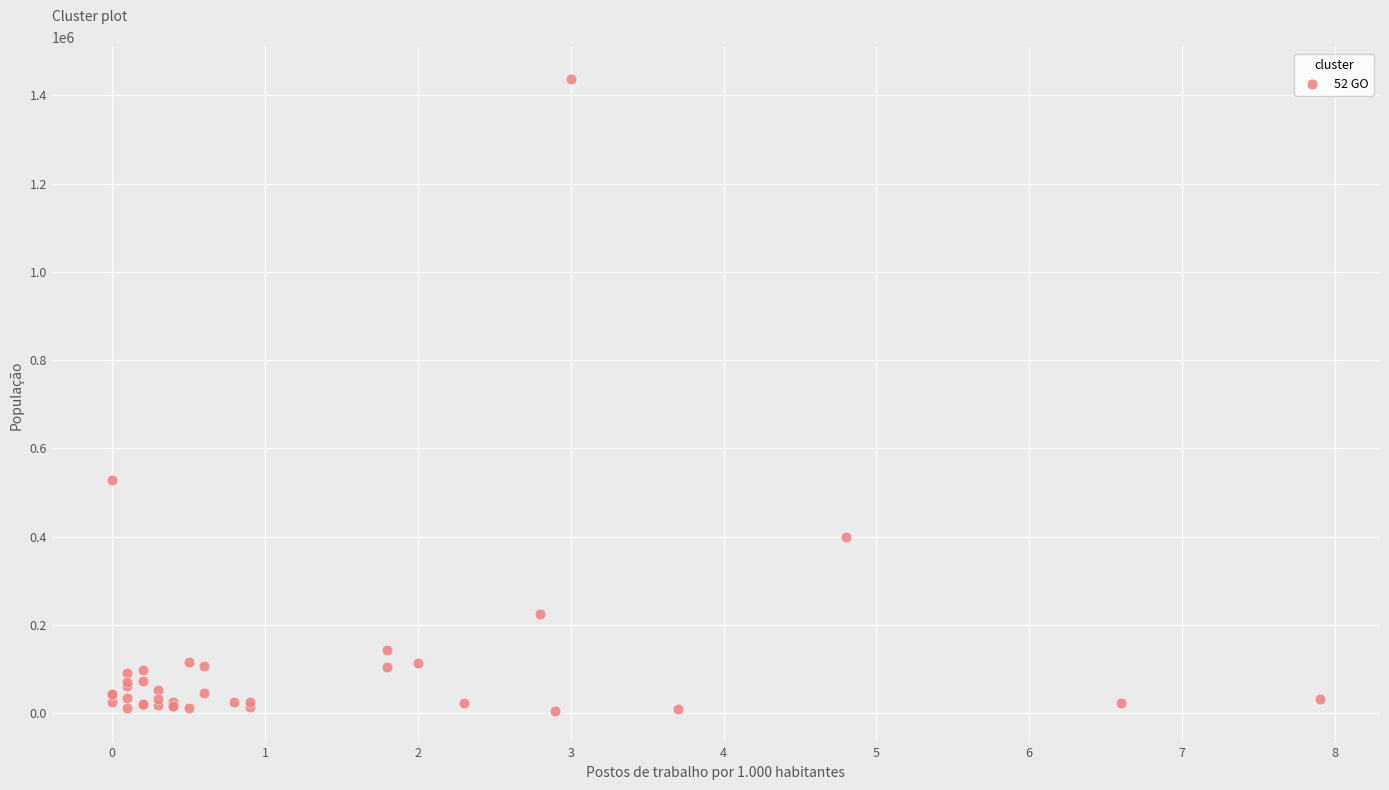

What Y value in the scatter plot is closest to 721102?

527550